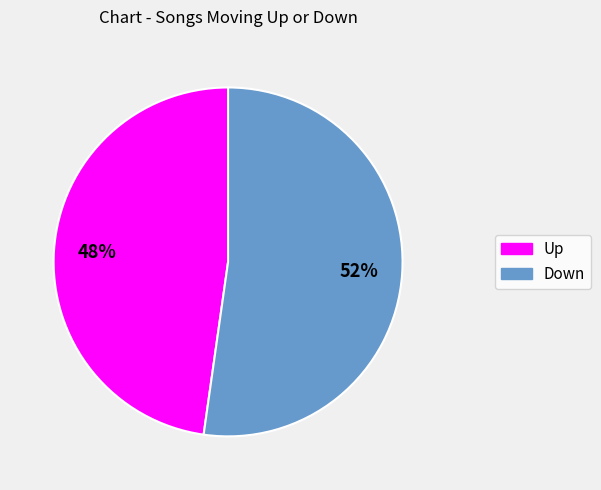

To the nearest percent, what is the average slice percentage?

50%